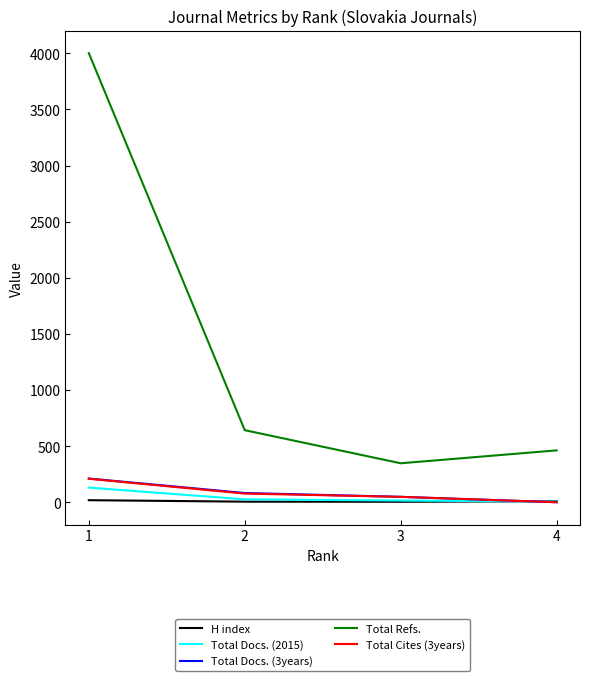

What is the difference between the Total Refs. values at 3 and 4?

115